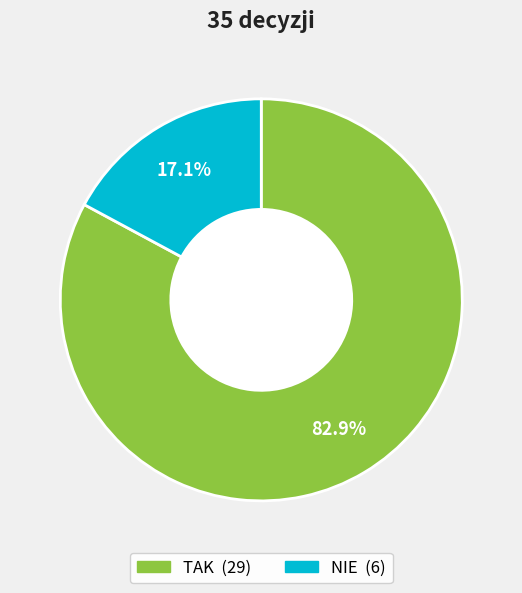

What is the ratio of the value at TAK to the value at NIE?

4.8